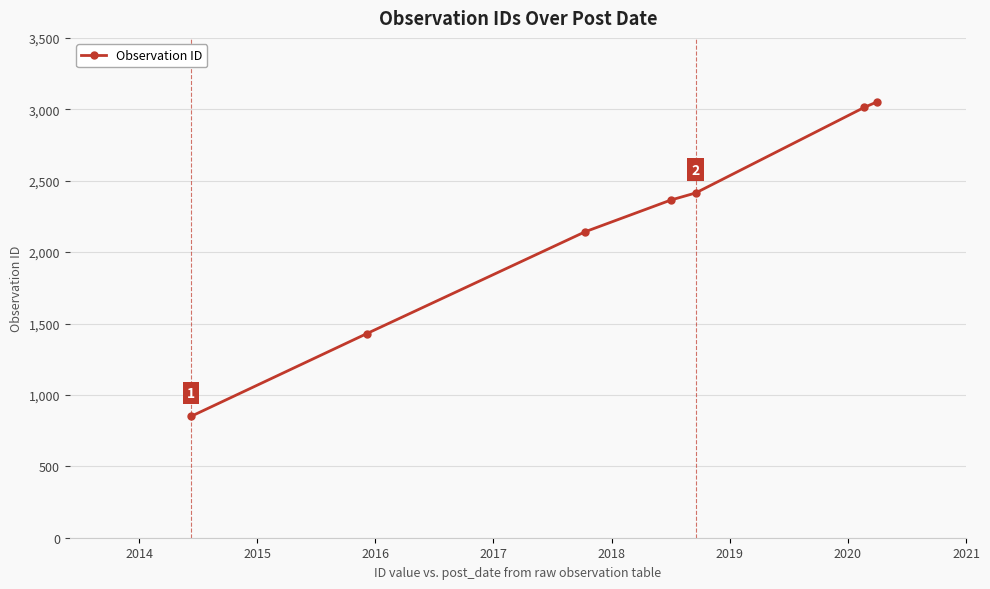

True or false: there are more than 2 points higher than both neighbors.

False